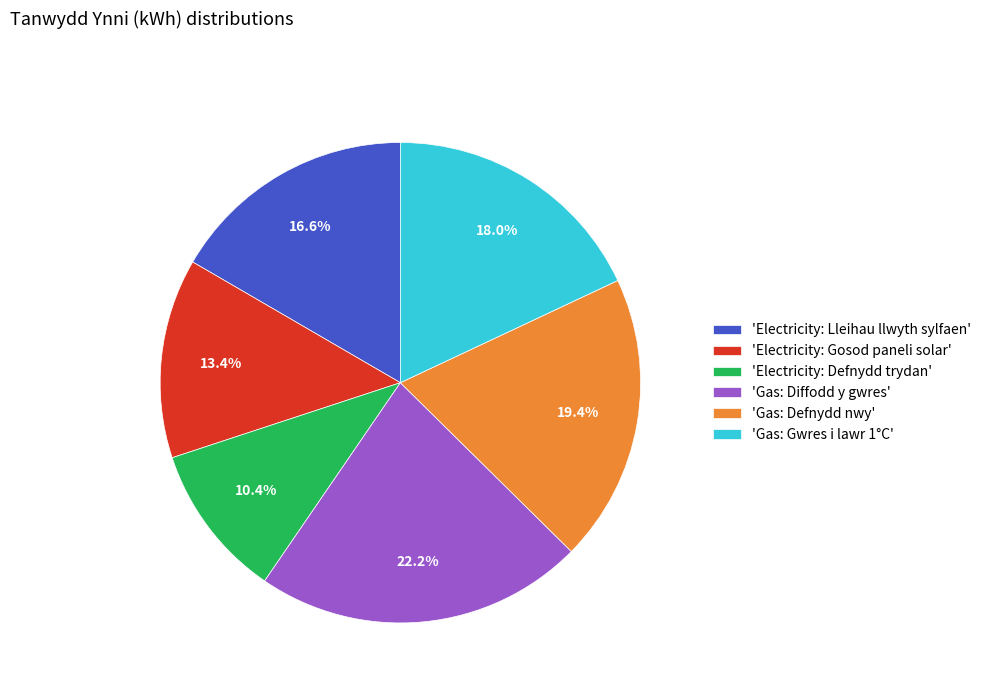

To the nearest percent, what is the average slice percentage?

17%